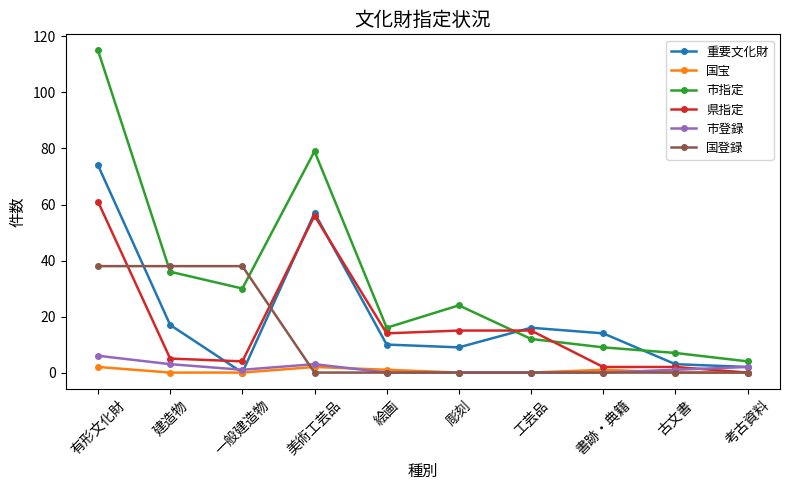

Reading left to right, what are all the values shown in this chart?

重要文化財: 74	17	0	57	10	9	16	14	3	2
国宝: 2	0	0	2	1	0	0	1	0	0
市指定: 115	36	30	79	16	24	12	9	7	4
県指定: 61	5	4	56	14	15	15	2	2	0
市登録: 6	3	1	3	0	0	0	0	1	2
国登録: 38	38	38	0	0	0	0	0	0	0